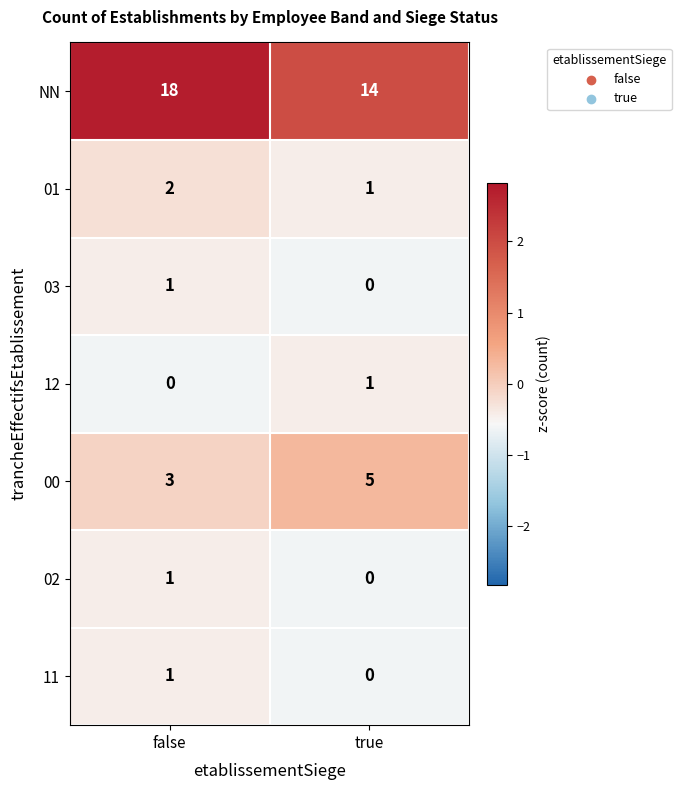

Count the number of data series in this chart.

7